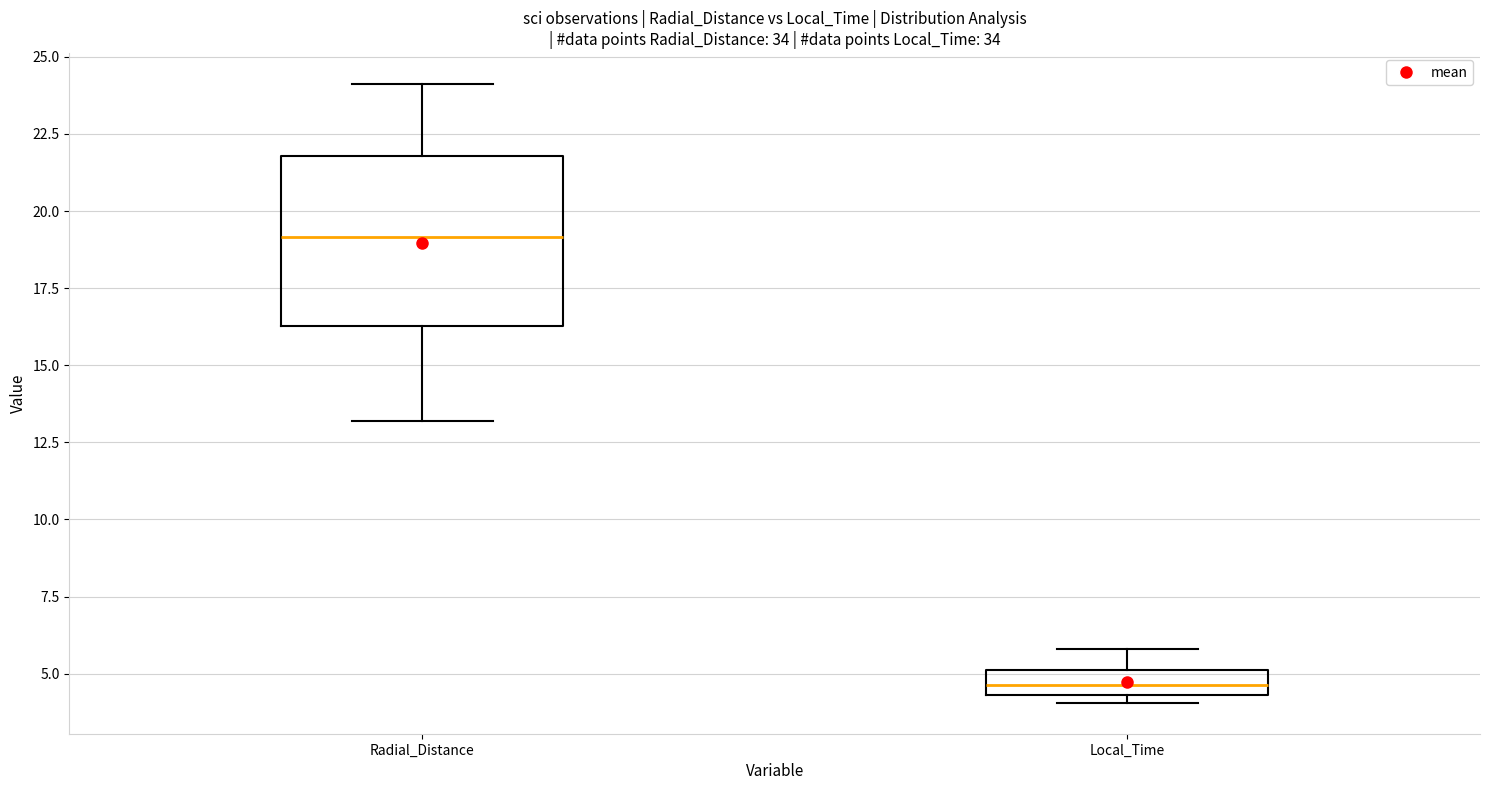

Reading left to right, transcribe this box plot: for each box, give where its median line is, the range the box spans, and where its two whiskers end, as read against the y-axis. The values are not printed on the chart, so give them approximately, as read against the axis.

Radial_Distance: median 19.0, box 16.5 to 22.0, whiskers 13.0 to 24.0
Local_Time: median 4.5 (inside the box), box 4.5 to 5.0, whiskers 4.0 to 6.0